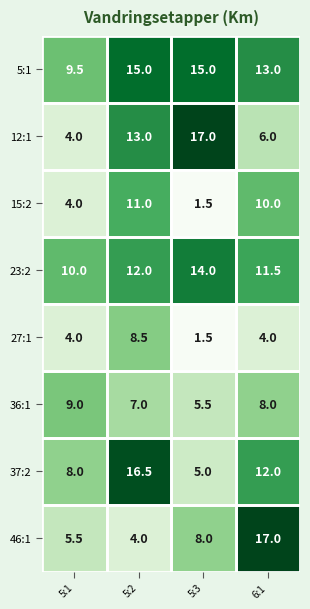

What is the average value of the 5:1 series?

13.1